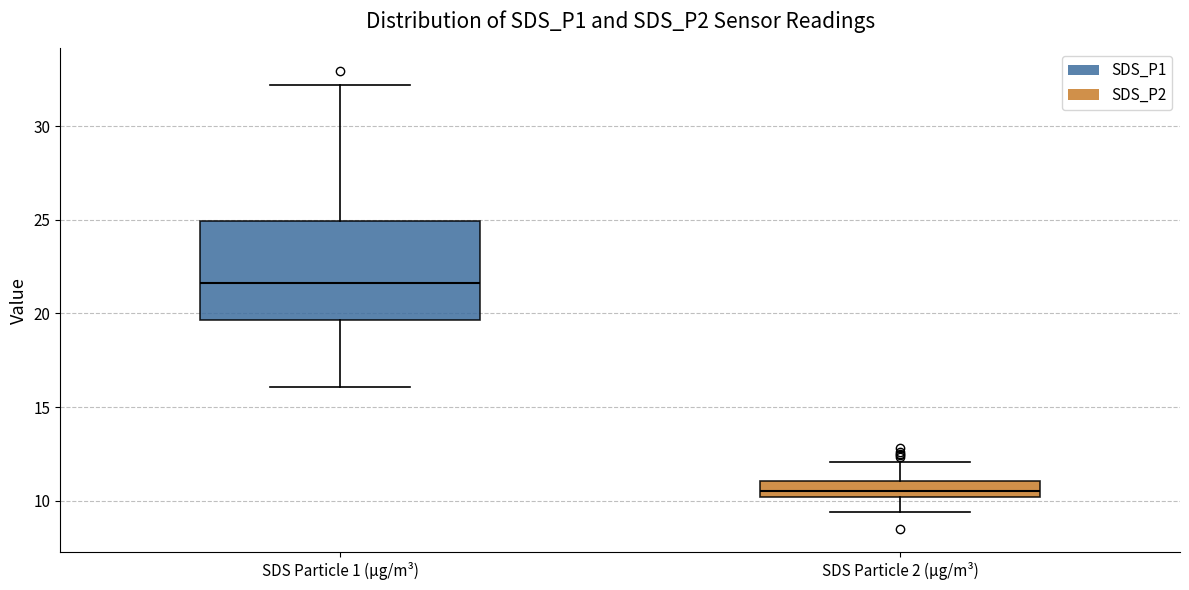

Which box is the tallest, from its lower edge to its upper edge?

SDS Particle 1 (µg/m³)